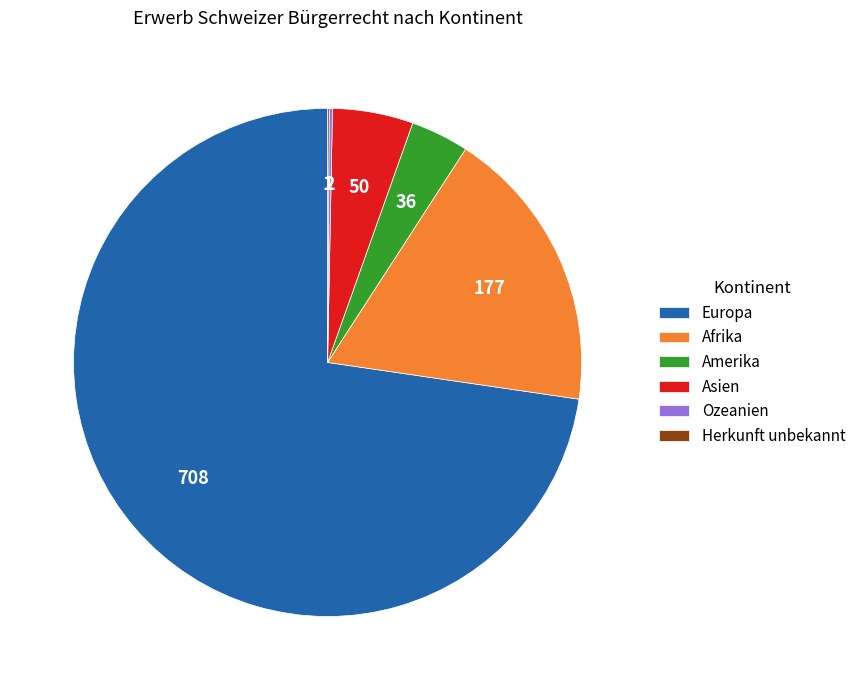

What is the largest slice in the pie chart?

Europa